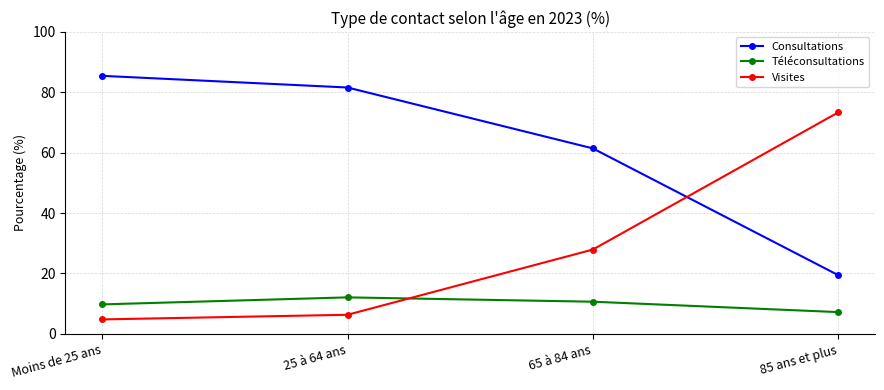

Read the Visites value at Moins de 25 ans.

4.8